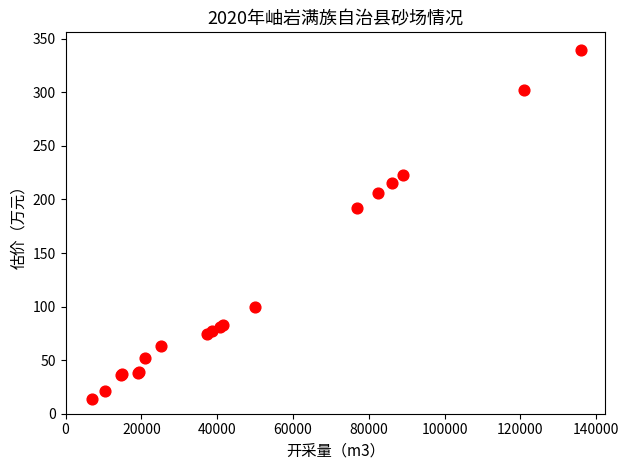

What Y value in the scatter plot is closest to 176?

192.5